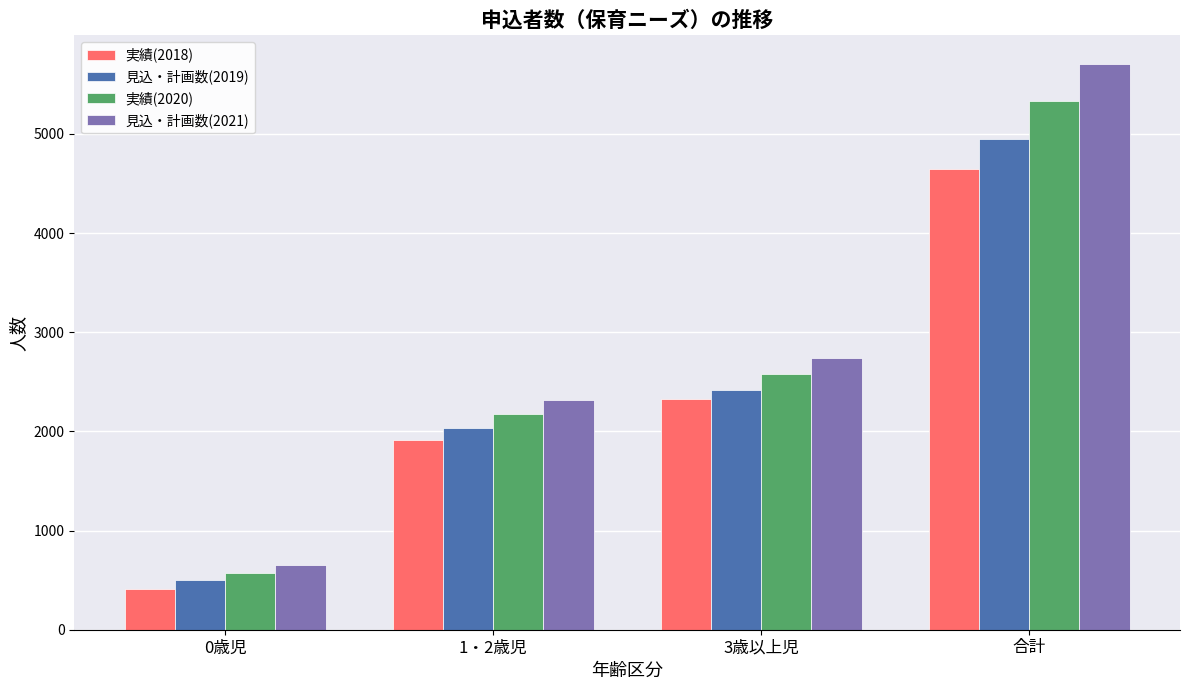

Which series changed the most between 0歳児 and 合計?

見込・計画数(2021)